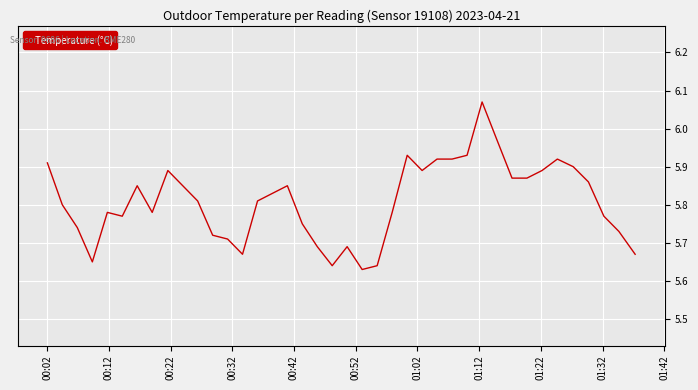

True or false: the data has more than 0 interior local peaks.

True